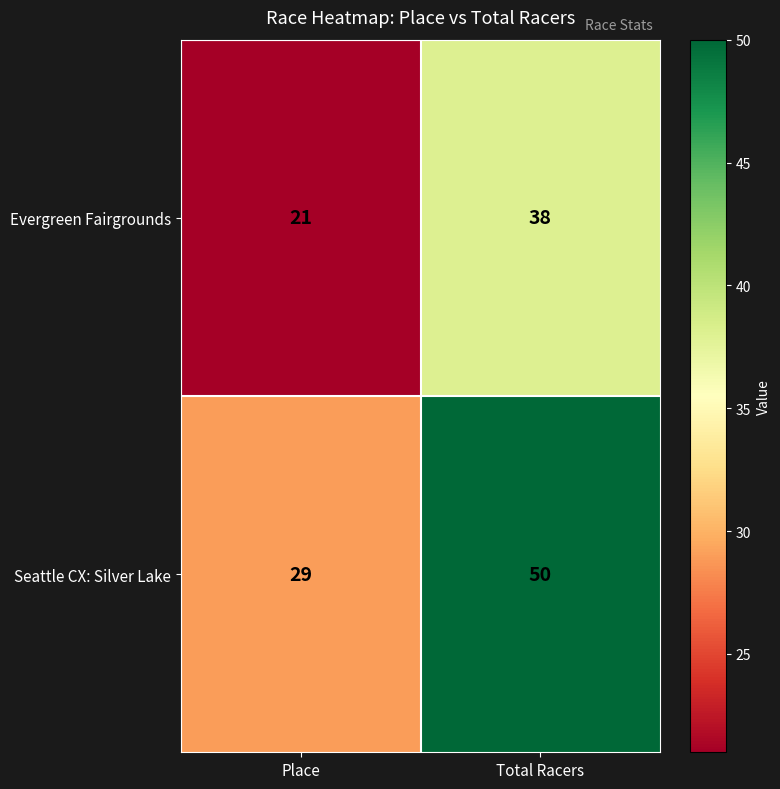

What is the spread (max minus min) of values at Total Racers?

12